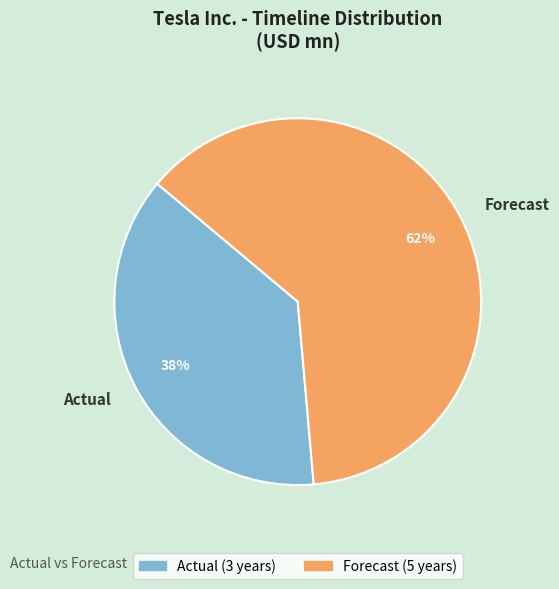

Rank the categories by value from highest to lowest.

Forecast, Actual